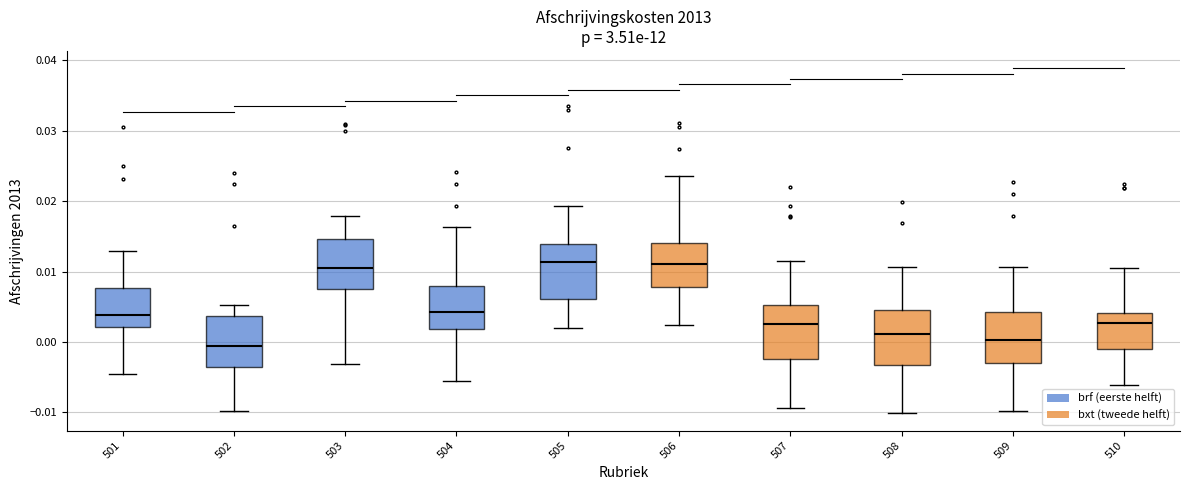

Where does the upper whisker of the box at x = 508 end on the y-axis? The values are not printed on the chart, so give them approximately, as read against the axis.

0.011